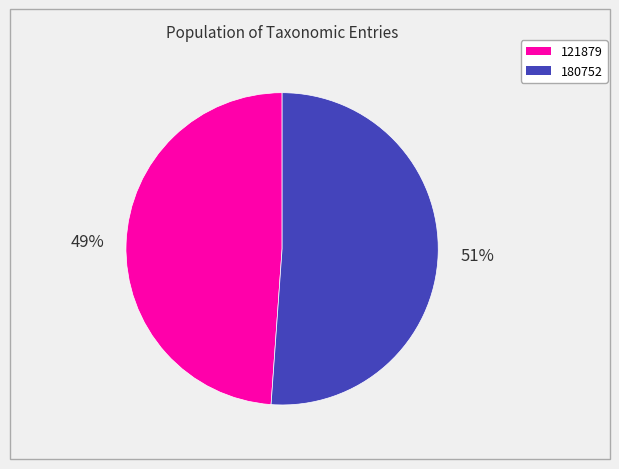

True or false: 180752 accounts for 51% of the total.

True